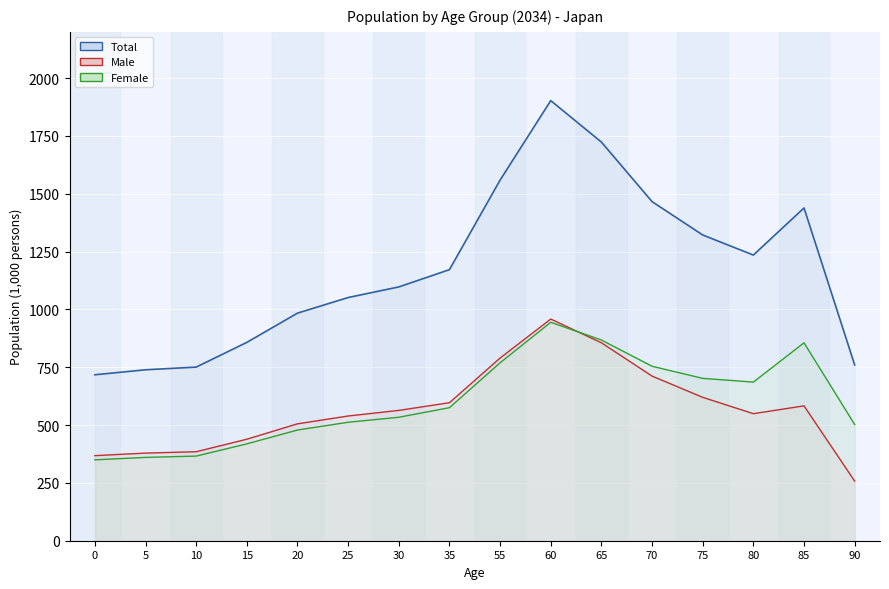

What is the value of the Female point at the 9th from the left?

769.3